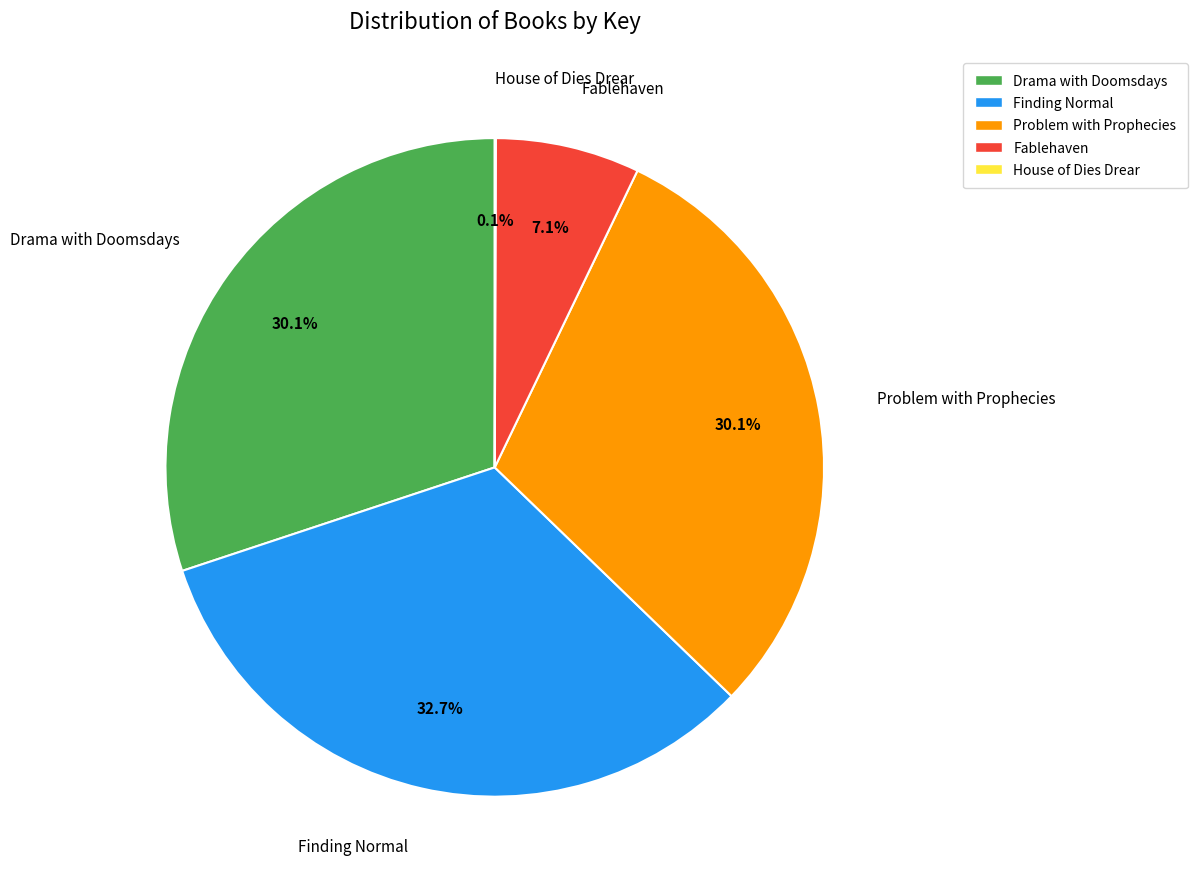

Which category has the biggest portion of the pie?

Finding Normal